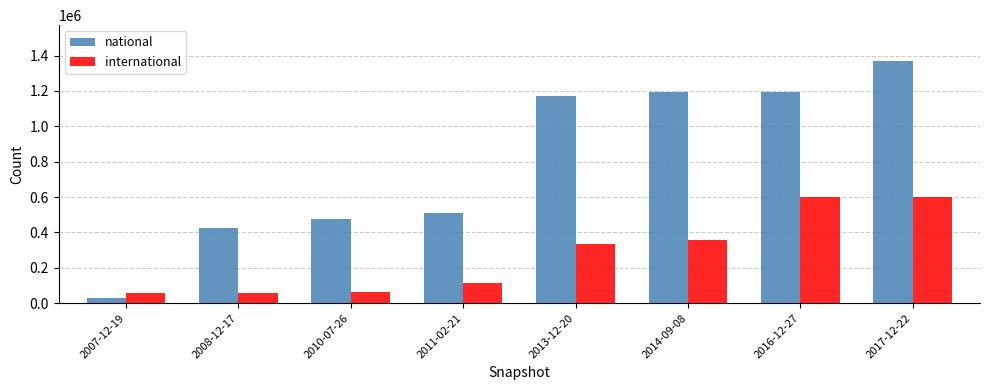

What is the label of the 3rd bar from the right?

2014-09-08